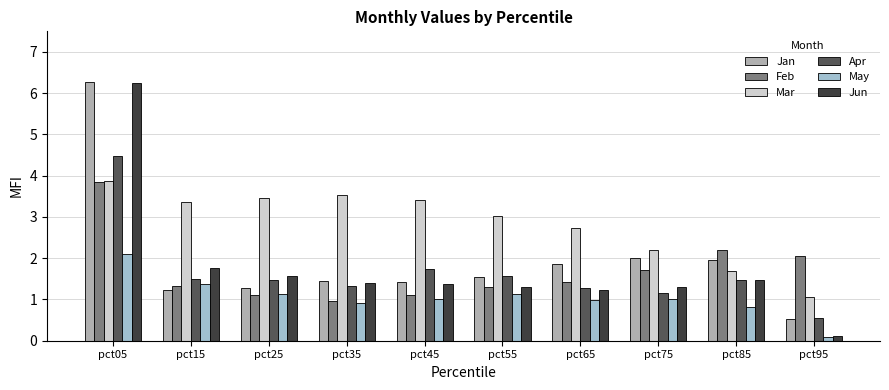

Which series has the largest range (max minus min)?

Jun